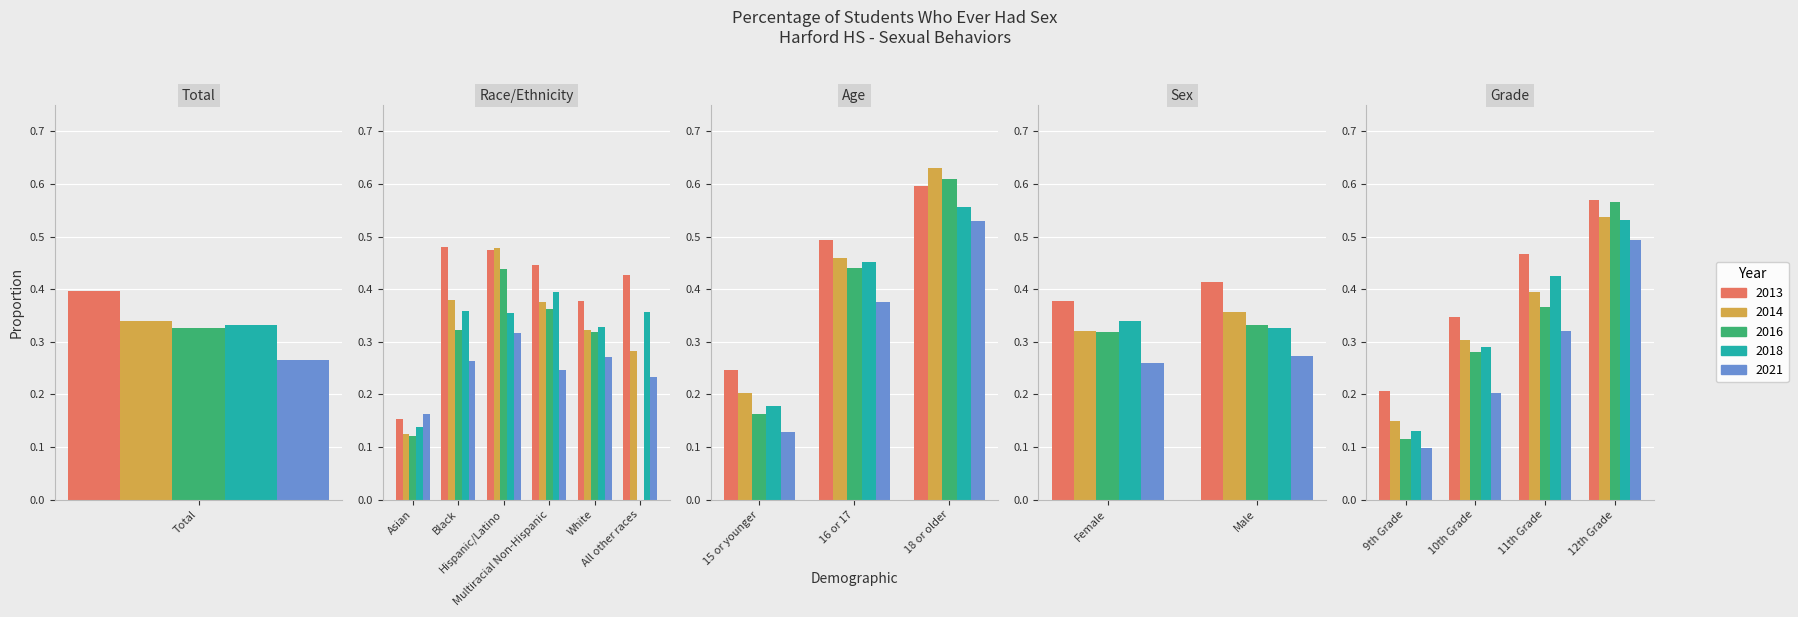

Is it true that 2014 equals 0.2 at 15 or younger?

True